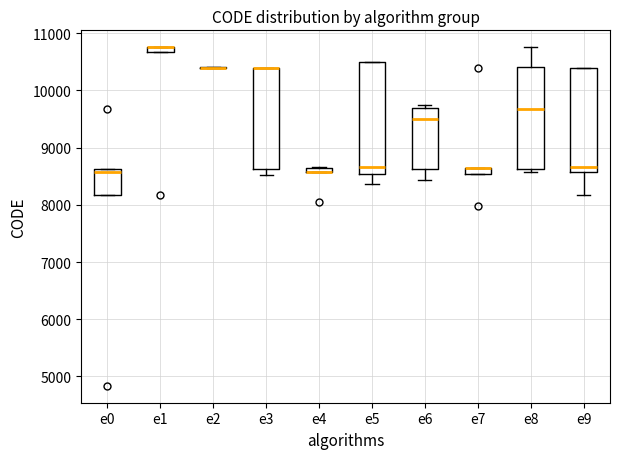

Comparing the boxes themselves (not the whiskers), which one is the tallest?

e5